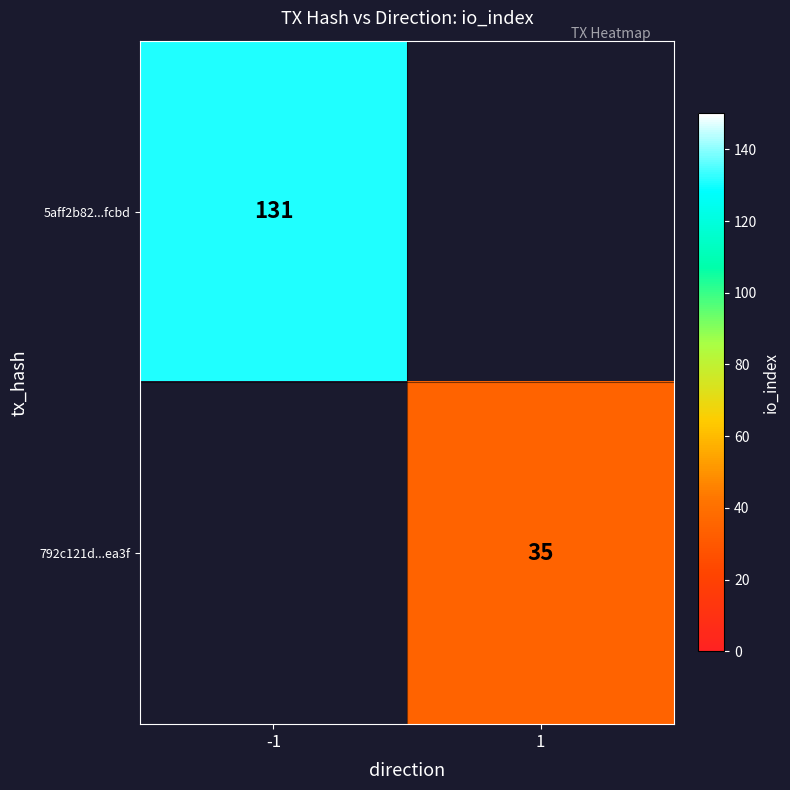

Count the number of data series in this chart.

2